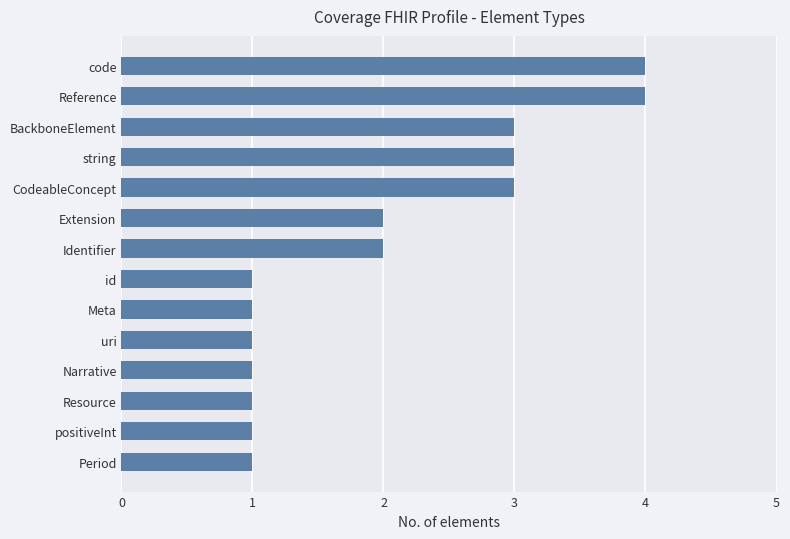

How many values are below 2?

7